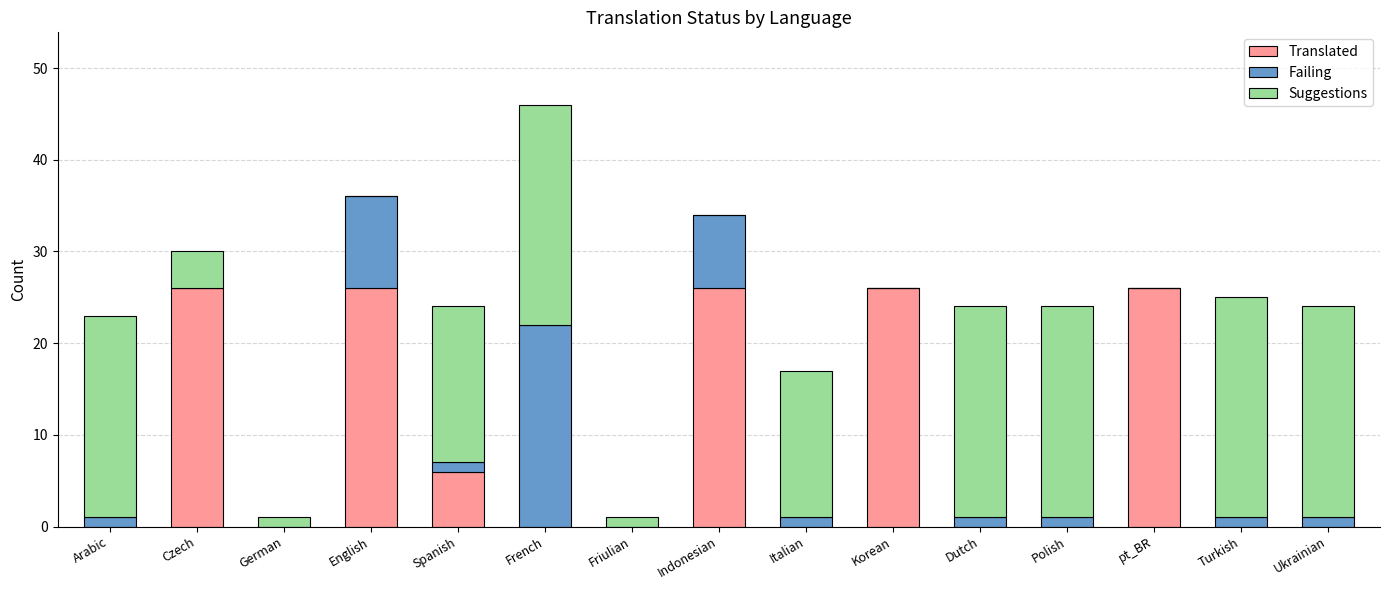

At which category is the sum across all series the highest?

French